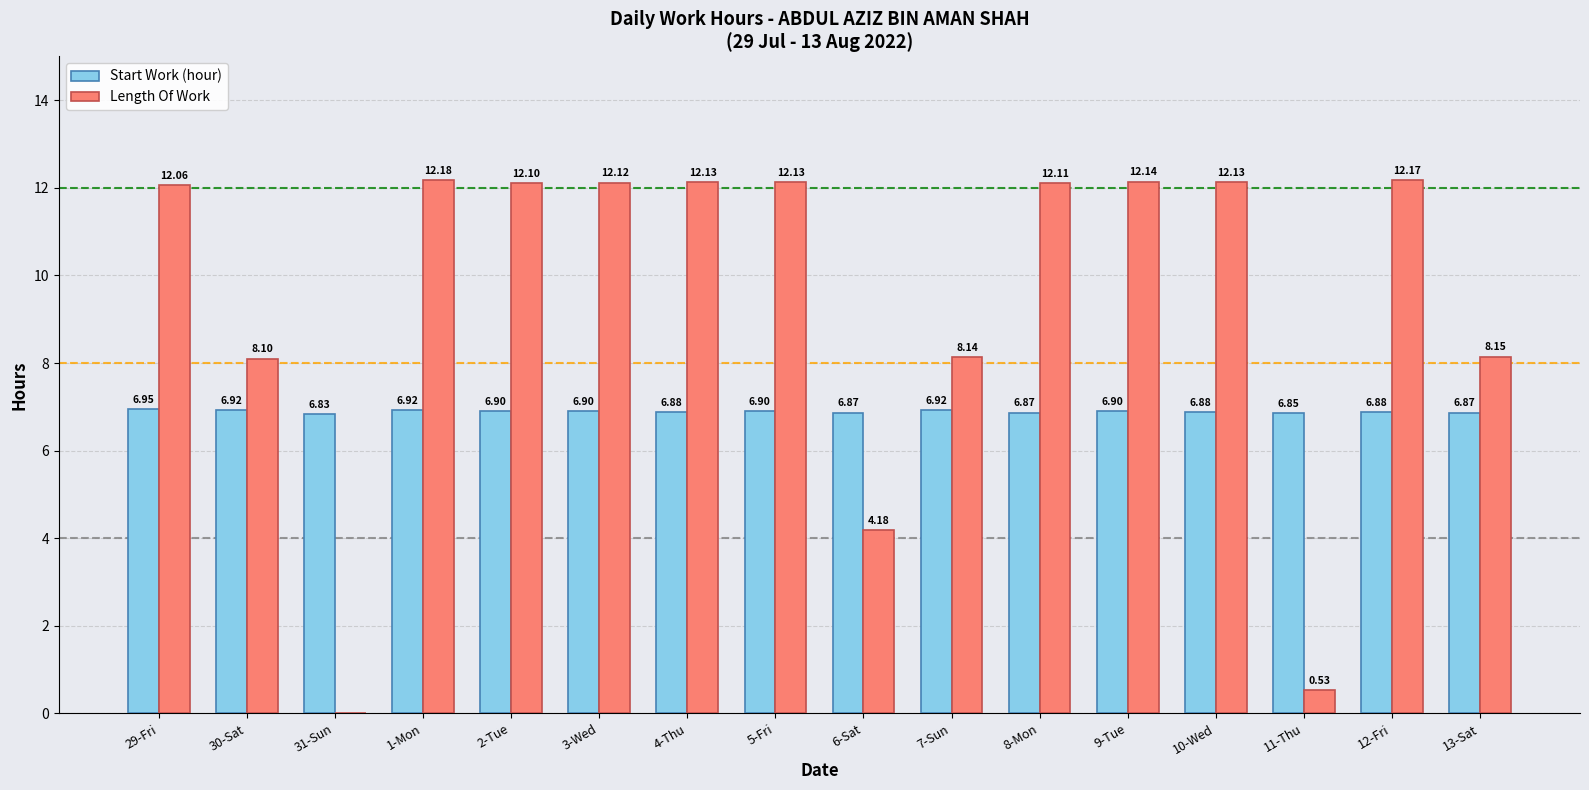

What is the total value across all series at 12-Fri?

19.1